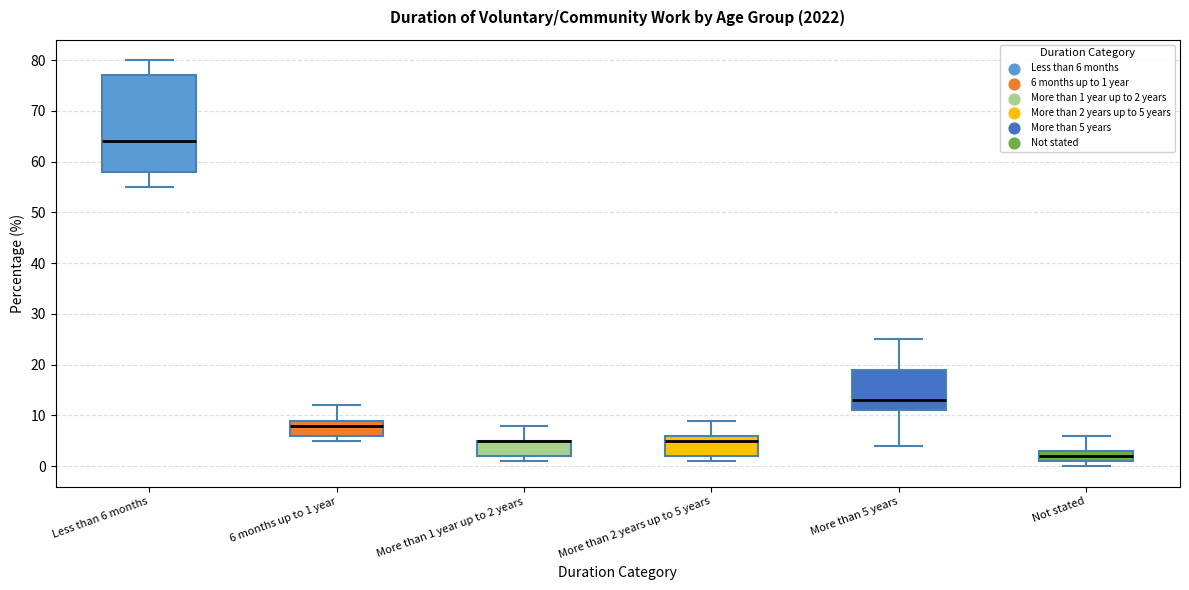

Comparing the boxes themselves (not the whiskers), which one is the tallest?

Less than 6 months